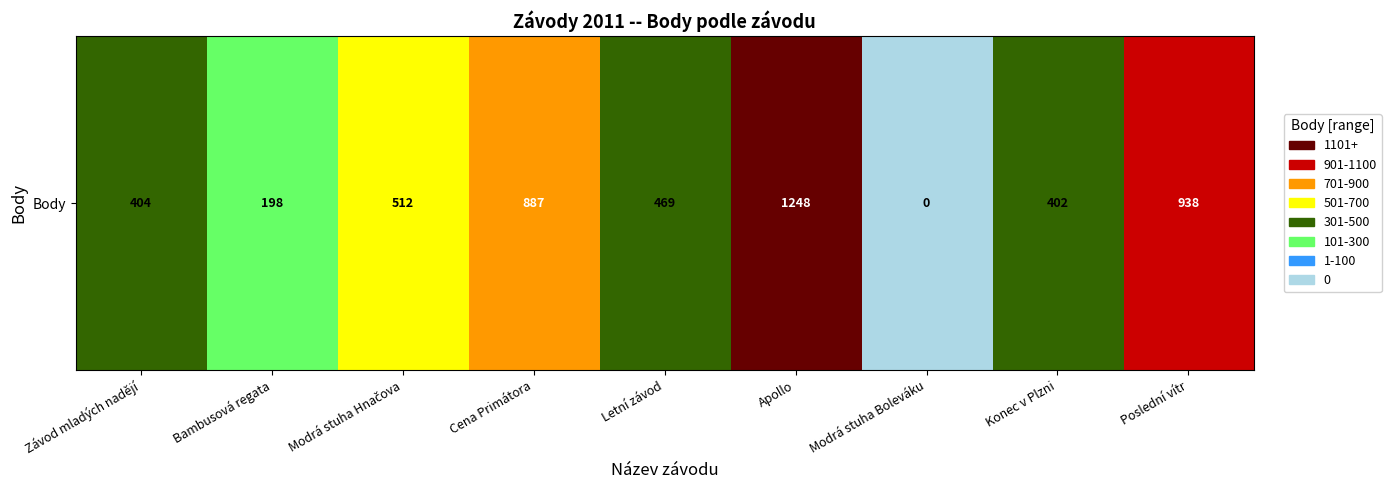

What is the change in value from Bambusová regata to Konec v Plzni?

+204